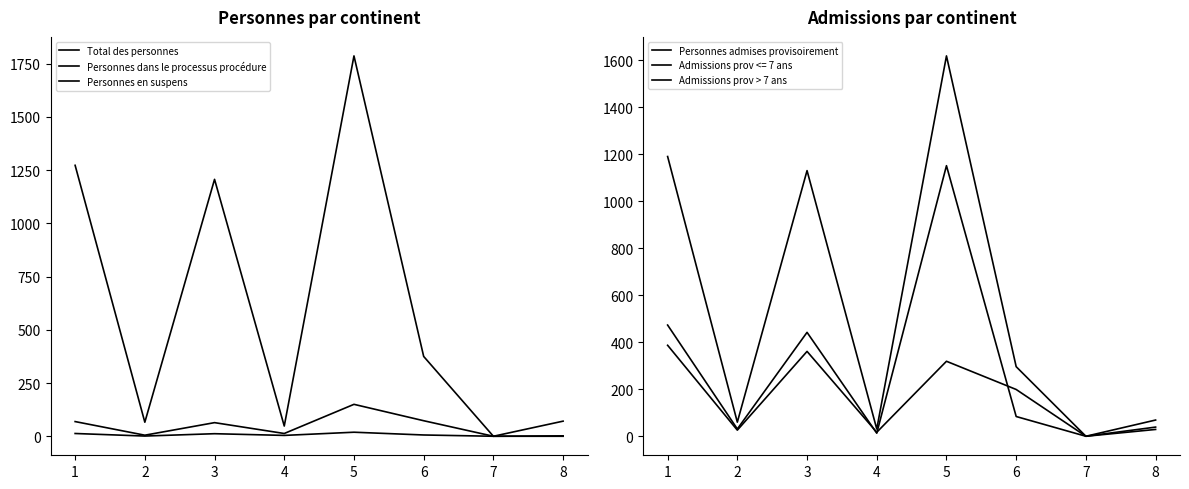

Where is the first local minimum for Personnes dans le processus procédure?

2